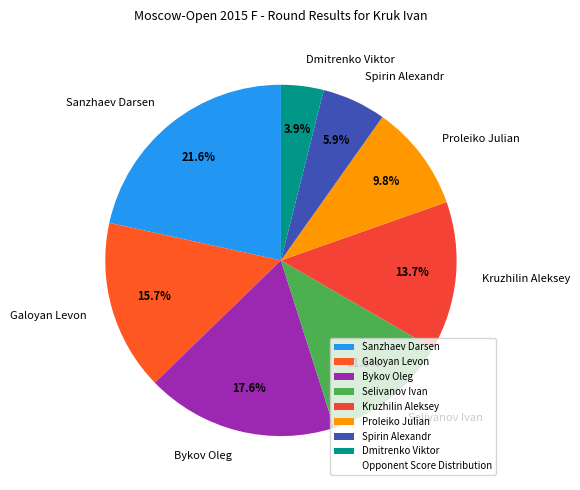

Rank the categories by value from lowest to highest.

Dmitrenko Viktor, Spirin Alexandr, Proleiko Julian, Selivanov Ivan, Kruzhilin Aleksey, Galoyan Levon, Bykov Oleg, Sanzhaev Darsen